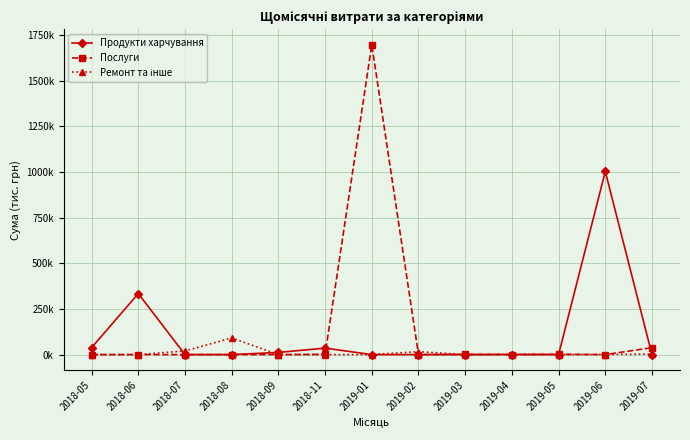

Is this an area chart (filled region under the line)?

No